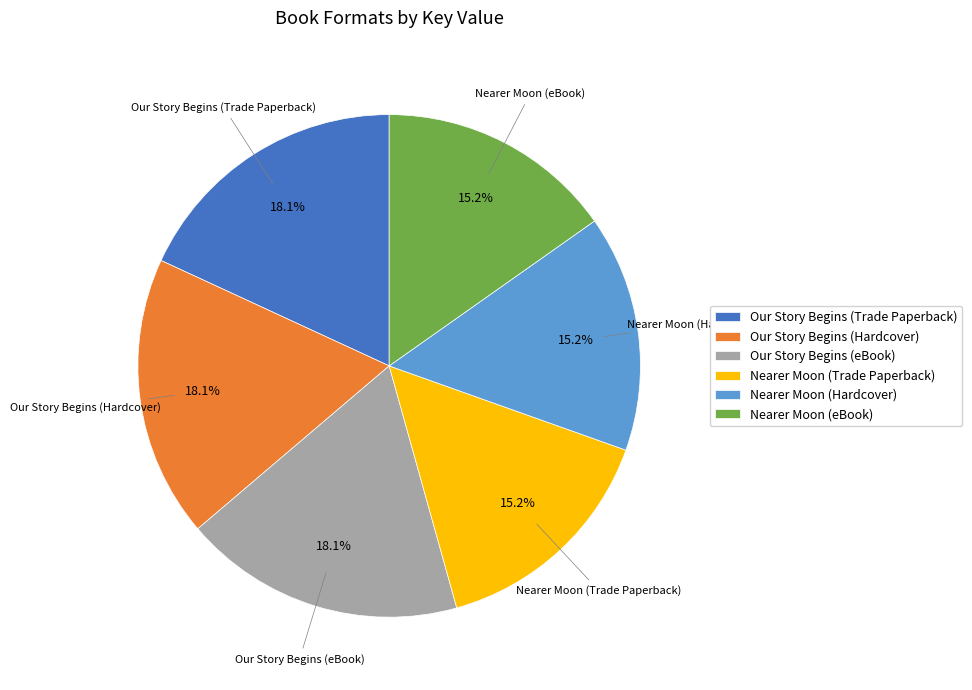

To the nearest percent, what portion does Nearer Moon (eBook) represent?

15%